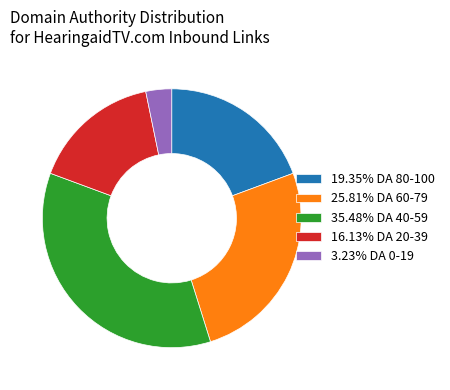

Approximately how many times larger is the value at 35.48% DA 40-59 compared to 3.23% DA 0-19?

11.0